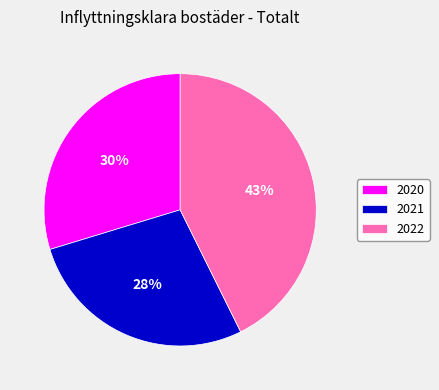

Do 2021 and 2020 together represent more than half of the pie?

Yes